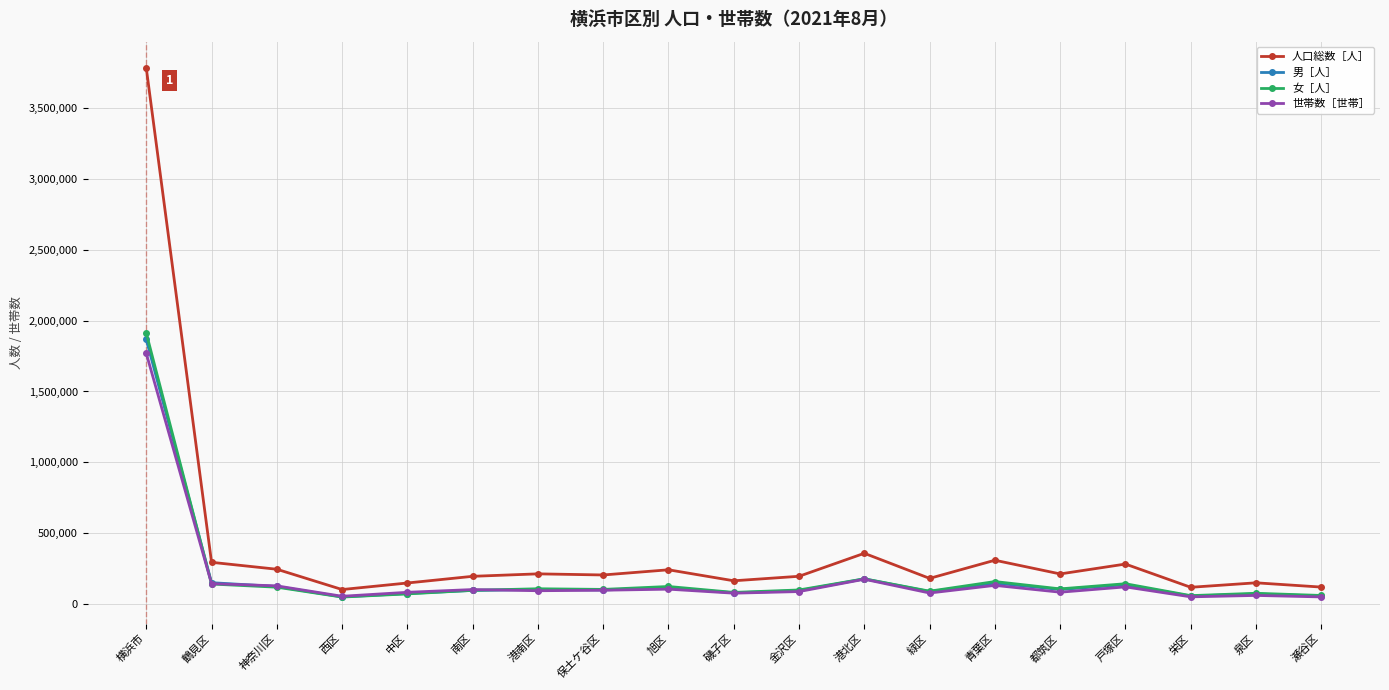

Which series has the largest total across all categories?

人口総数［人］